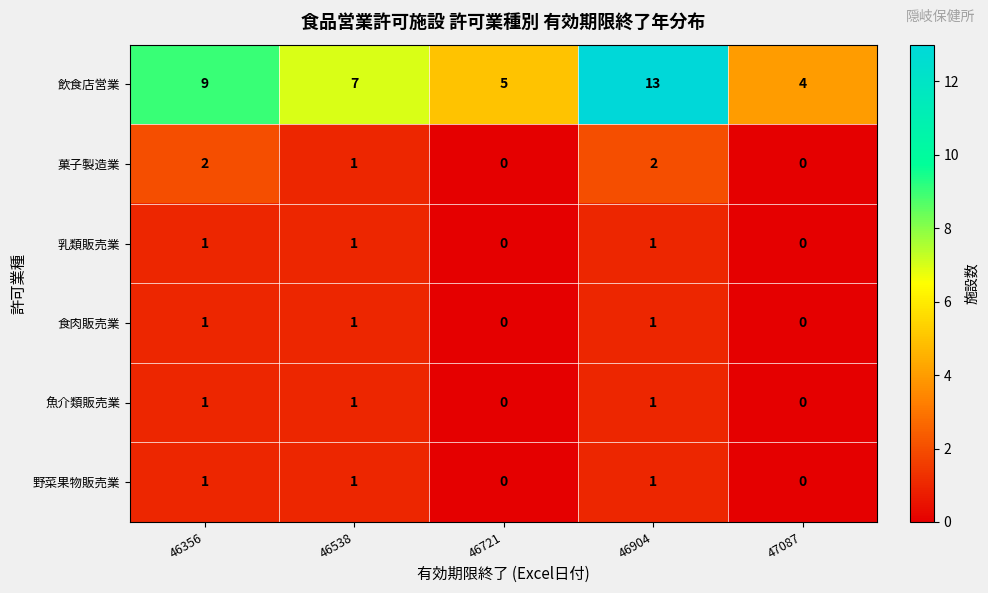

True or false: 魚介類販売業 has a value of -1 at 47087.

False